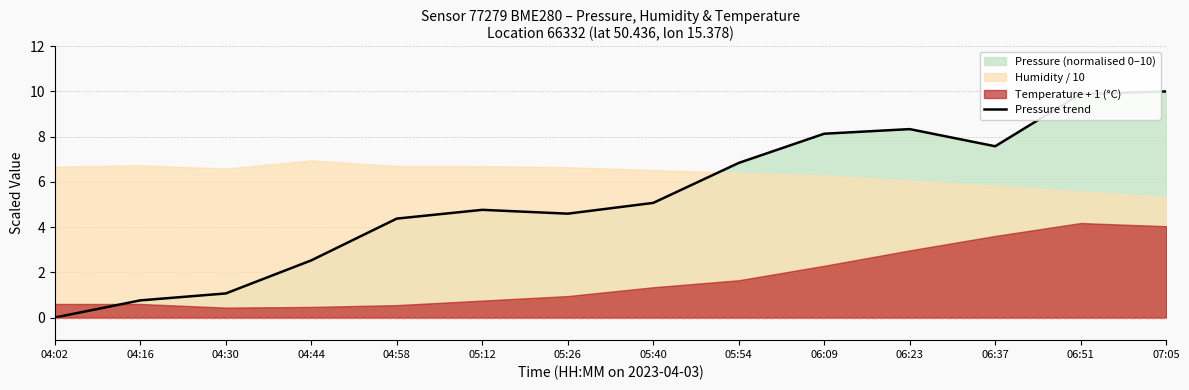

Which has a higher value, 06:23 or 05:40?

06:23